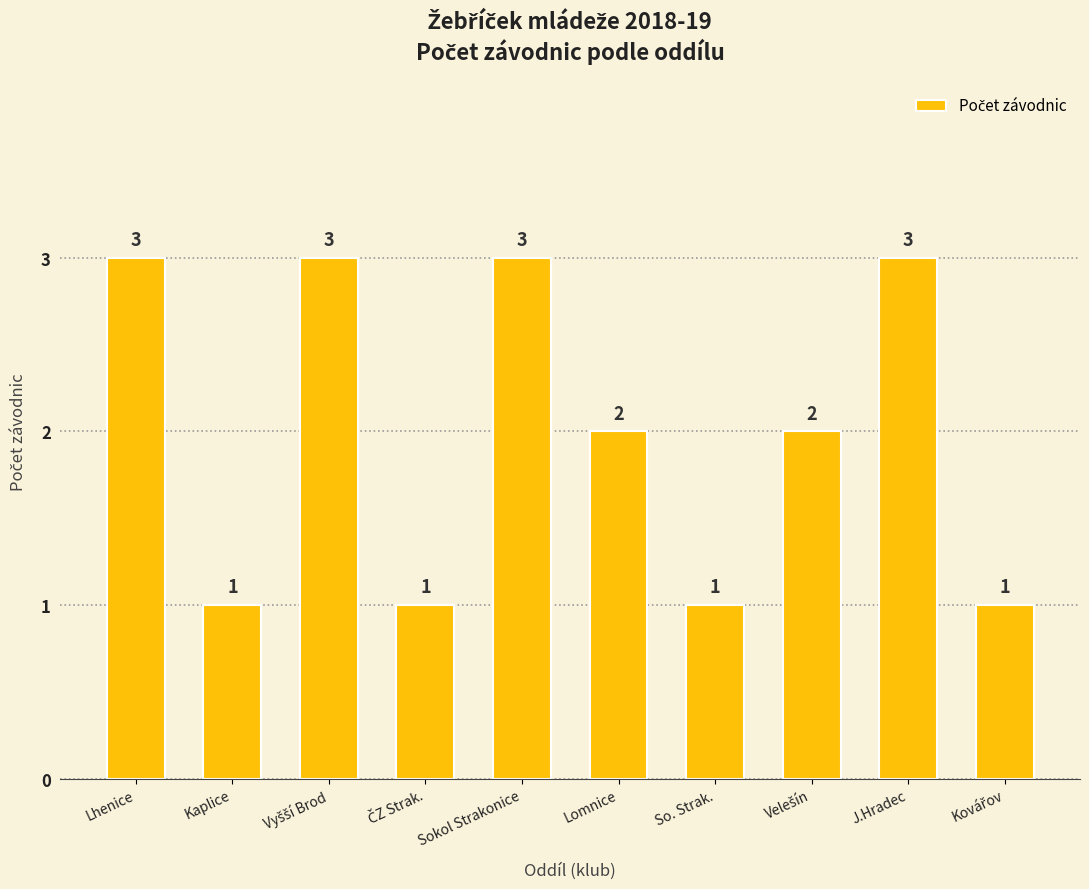

What is the difference between the second highest and second lowest values?

2